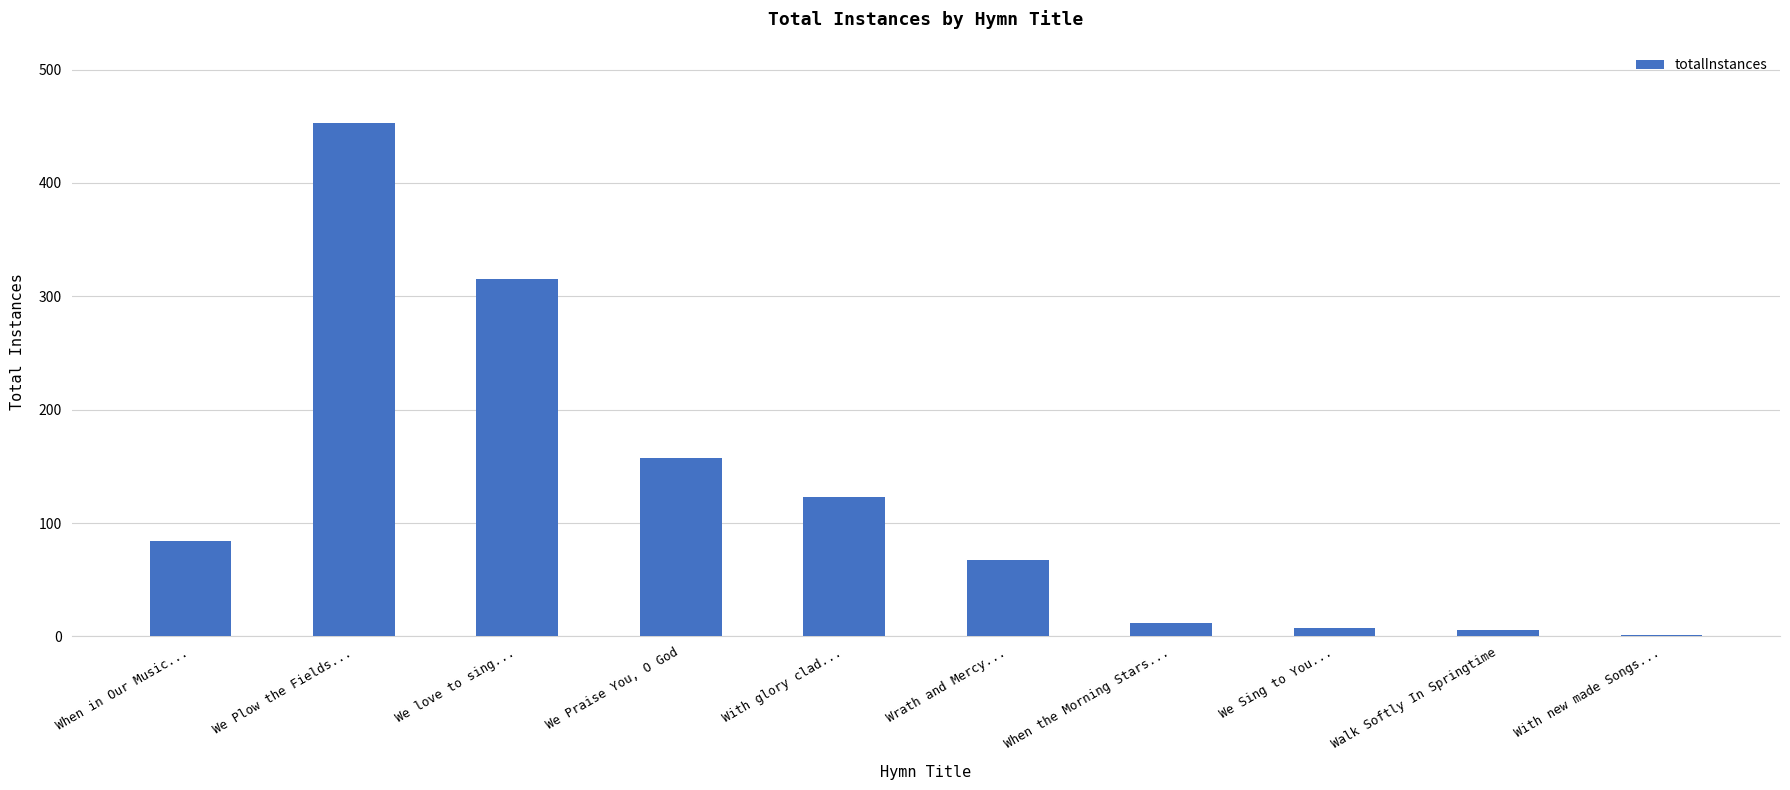

What is the greatest value displayed?

453